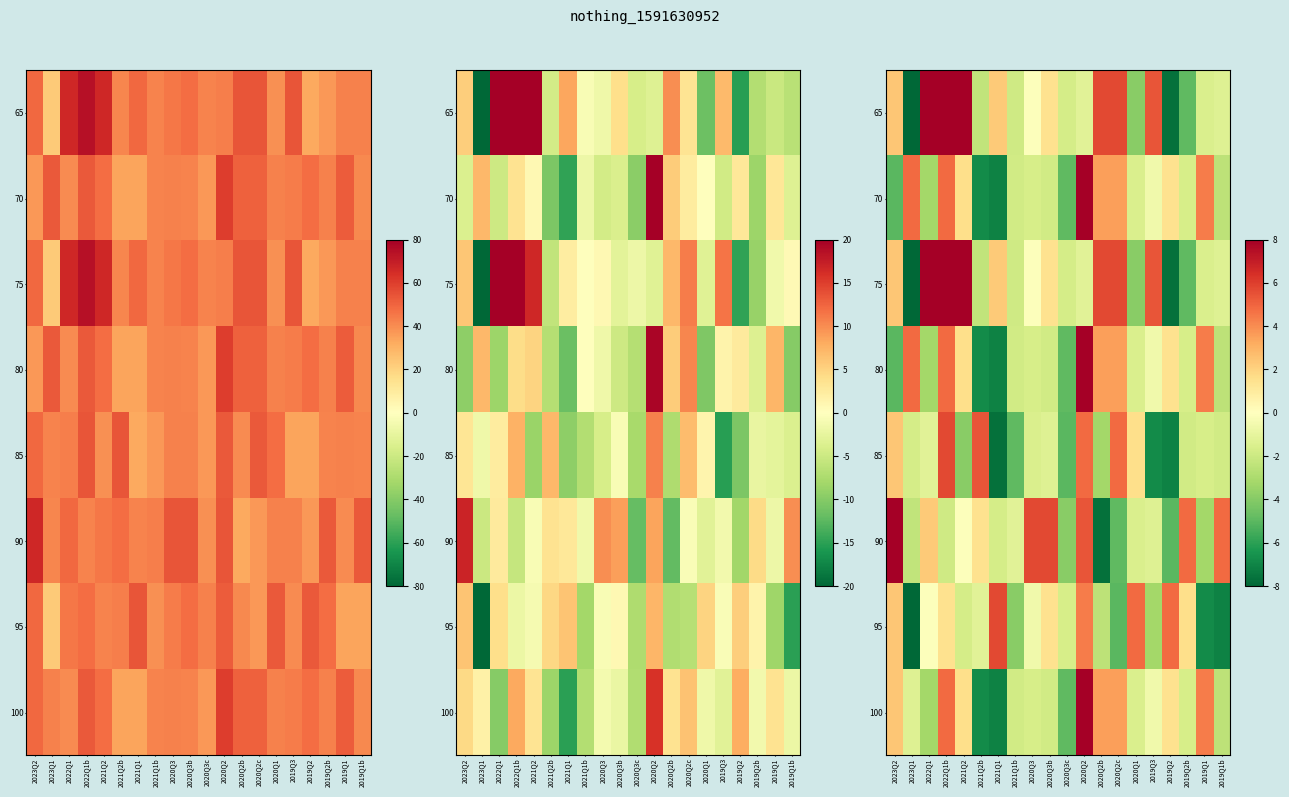

Which category has the highest value across all series?

2022Q1b